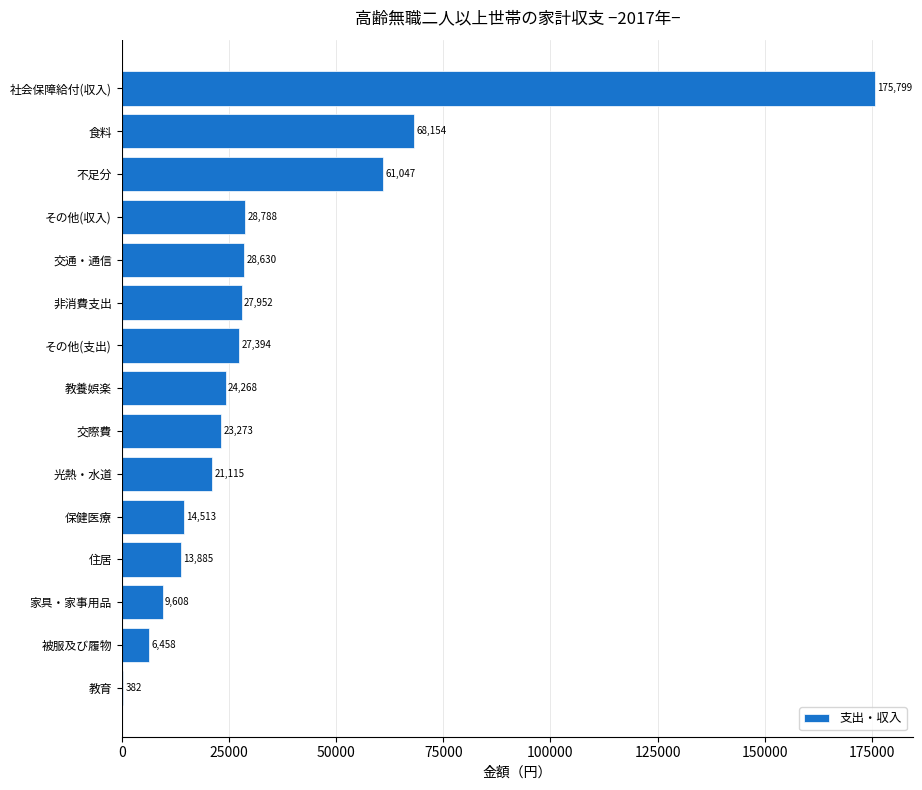

Between 住居 and その他(支出), which is larger?

その他(支出)